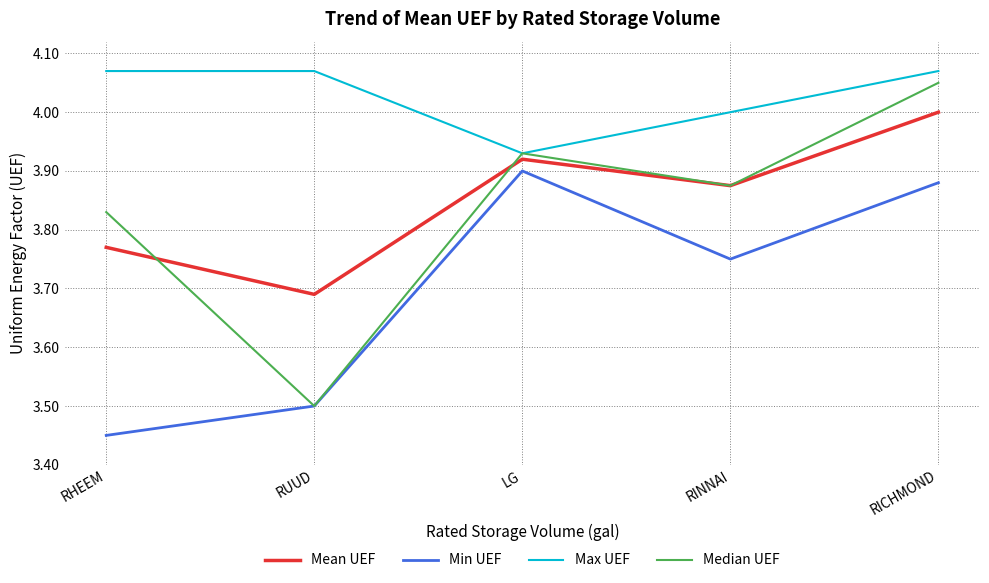

Does the chart display data point markers on the line(s)?

No